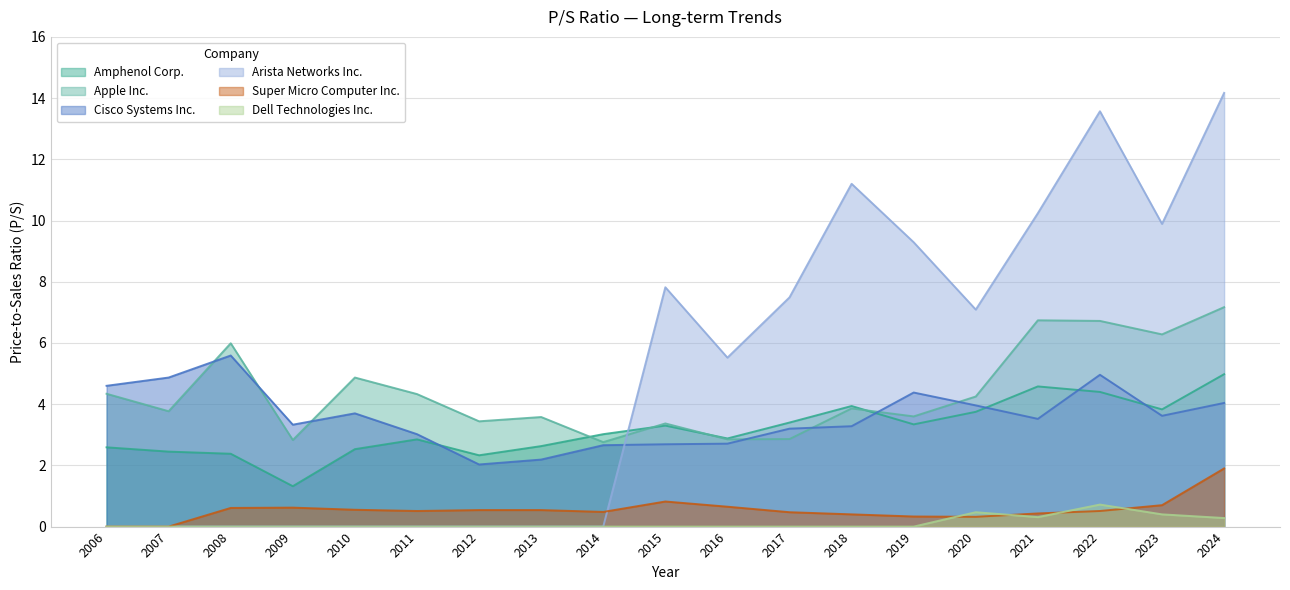

How many lines are shown in the chart?

6